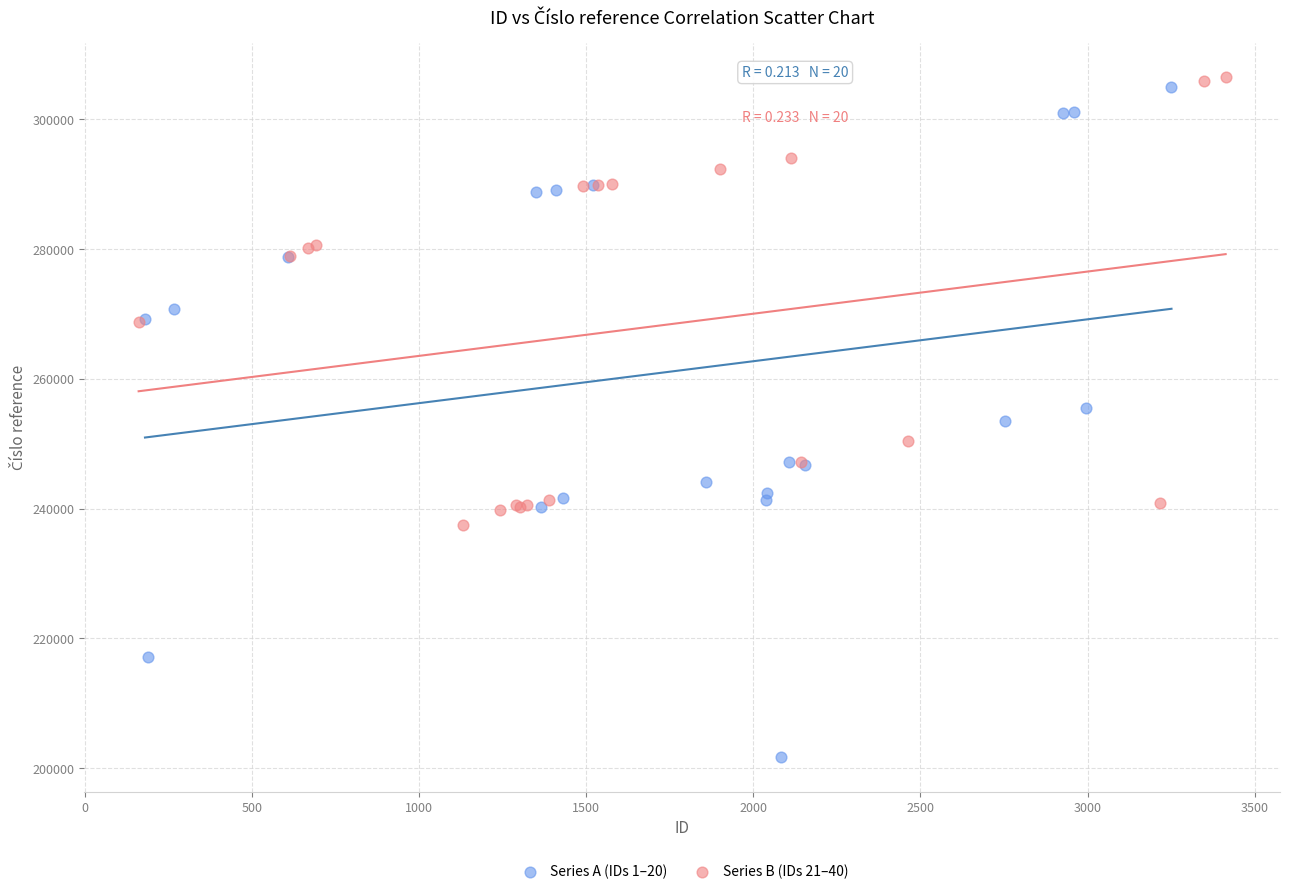

Which series contains the highest Y value?

Series B (IDs 21–40)